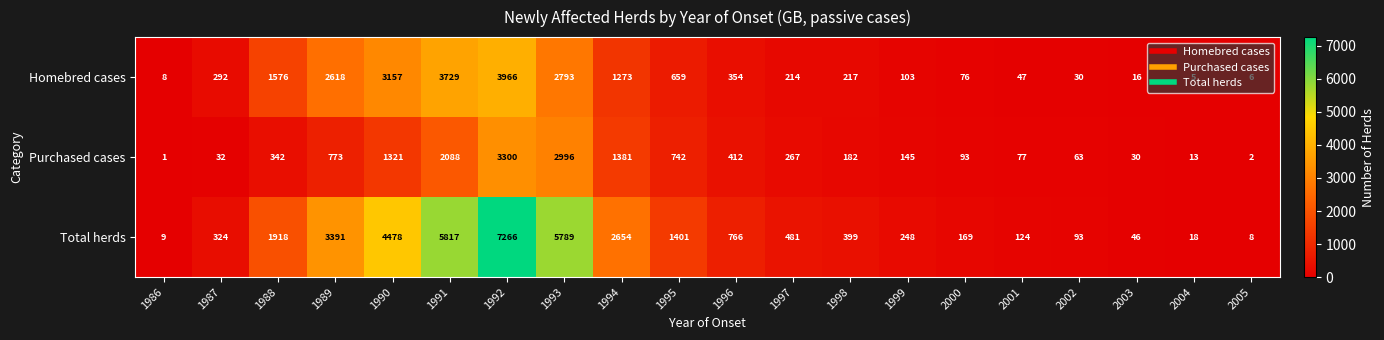

Rank the series by their average value, from lowest to highest.

Purchased cases, Homebred cases, Total herds